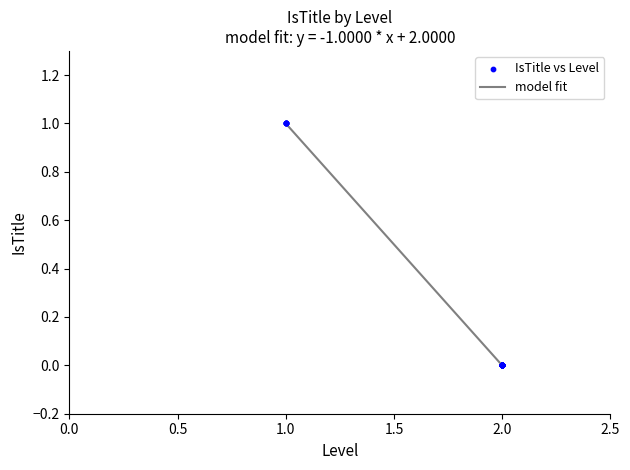

Is this an area chart (filled region under the line)?

No